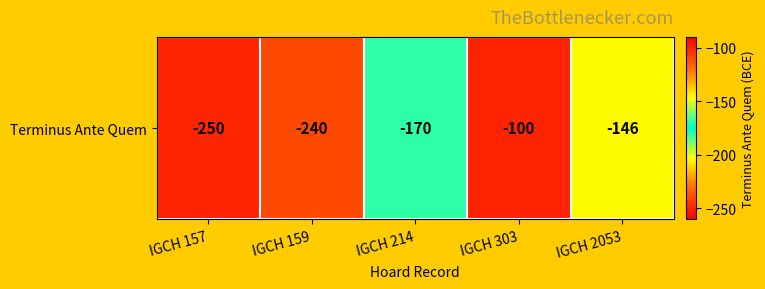

Rank the categories by value from lowest to highest.

IGCH 157, IGCH 159, IGCH 214, IGCH 2053, IGCH 303